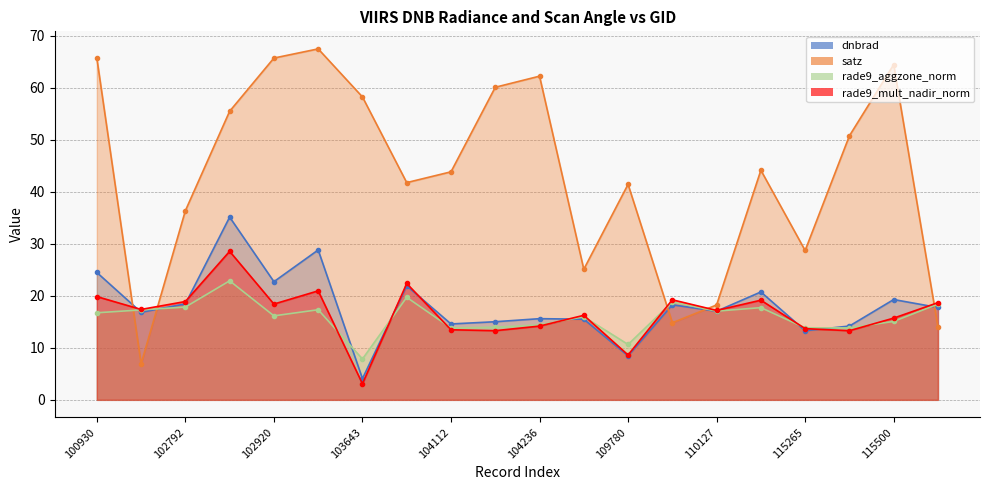

True or false: rade9_aggzone_norm has a value of 13.8 at 104112.

True